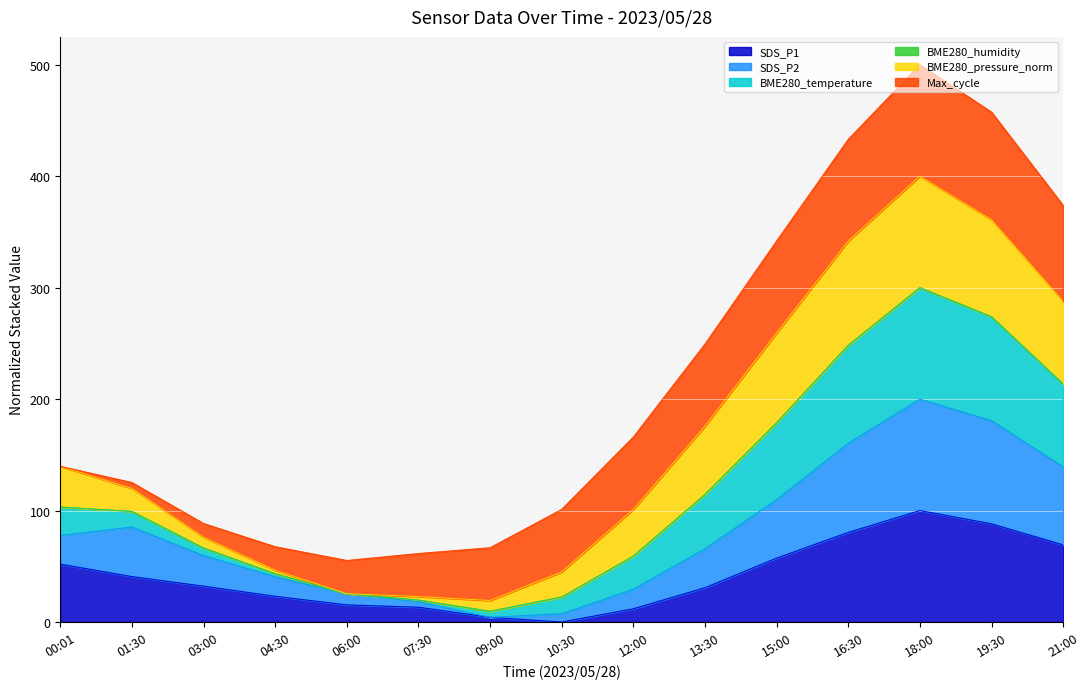

What is the total value across all series at 15:00?

341.9